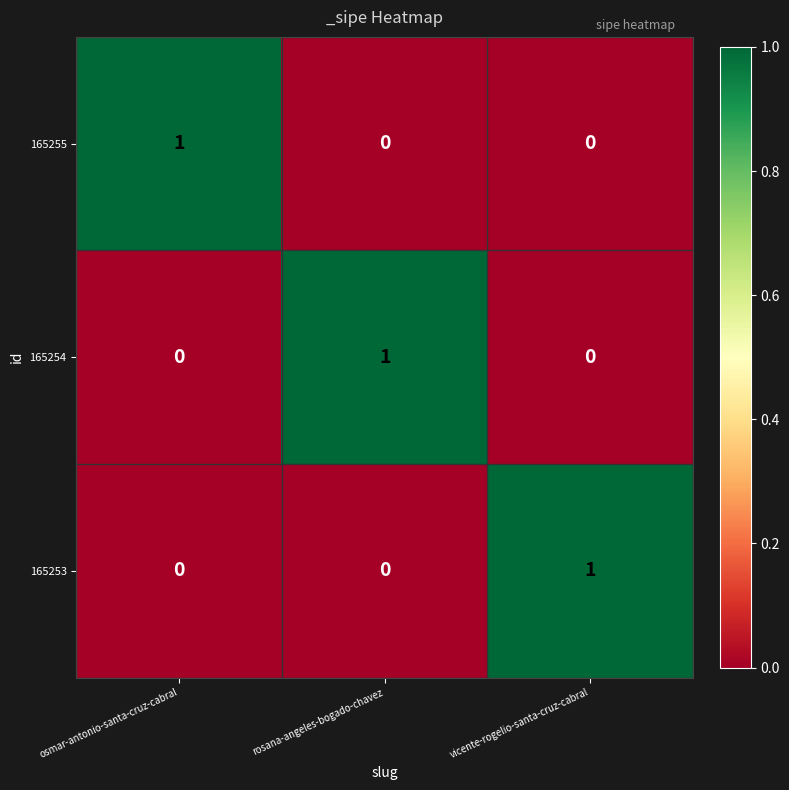

At how many categories does at least one series exceed 0?

3